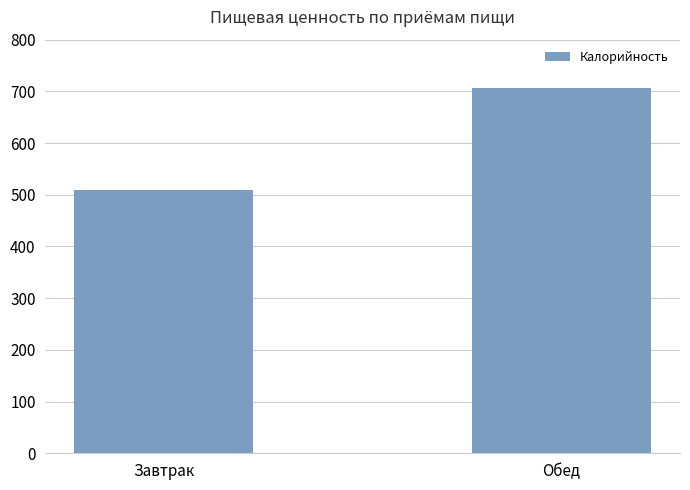

What is the value of the 2nd bar from the left?

707.4